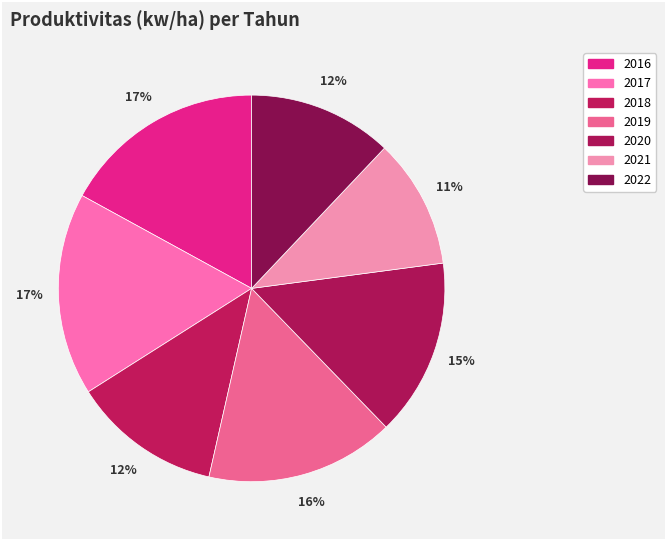

True or false: 2019 accounts for 2% of the total.

False